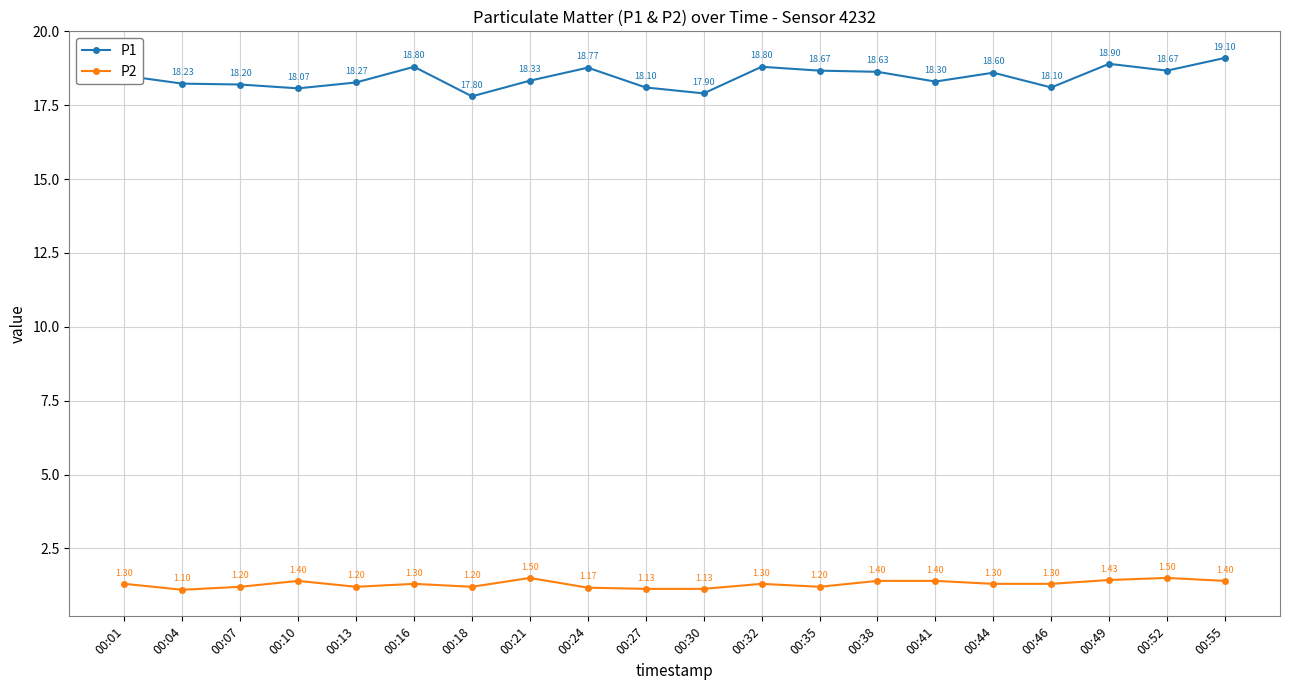

Rank the series at 00:44 from lowest to highest value.

P2, P1